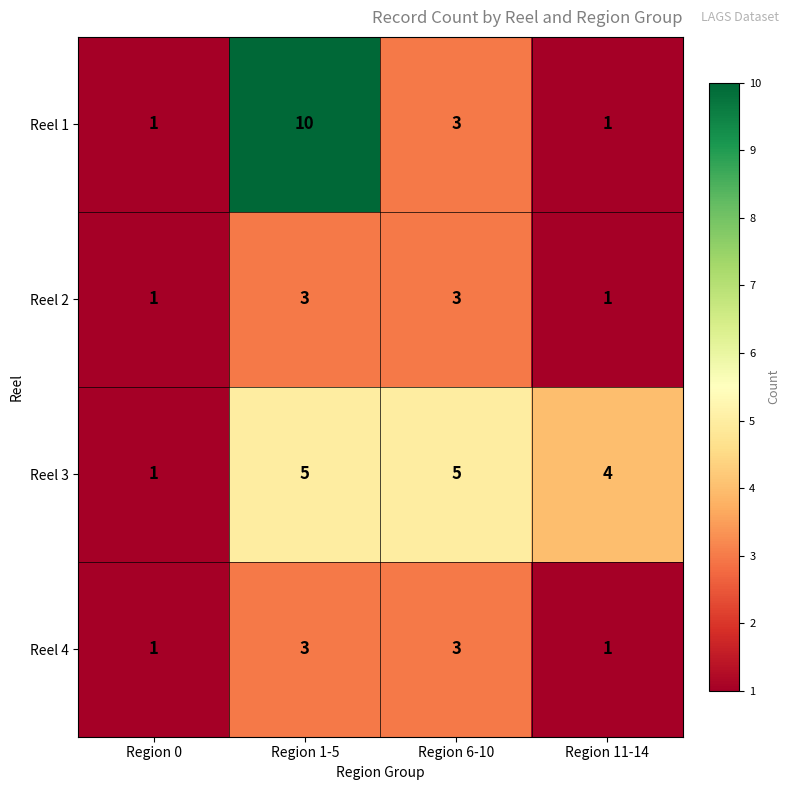

At which category is the sum across all series the highest?

Region 1-5